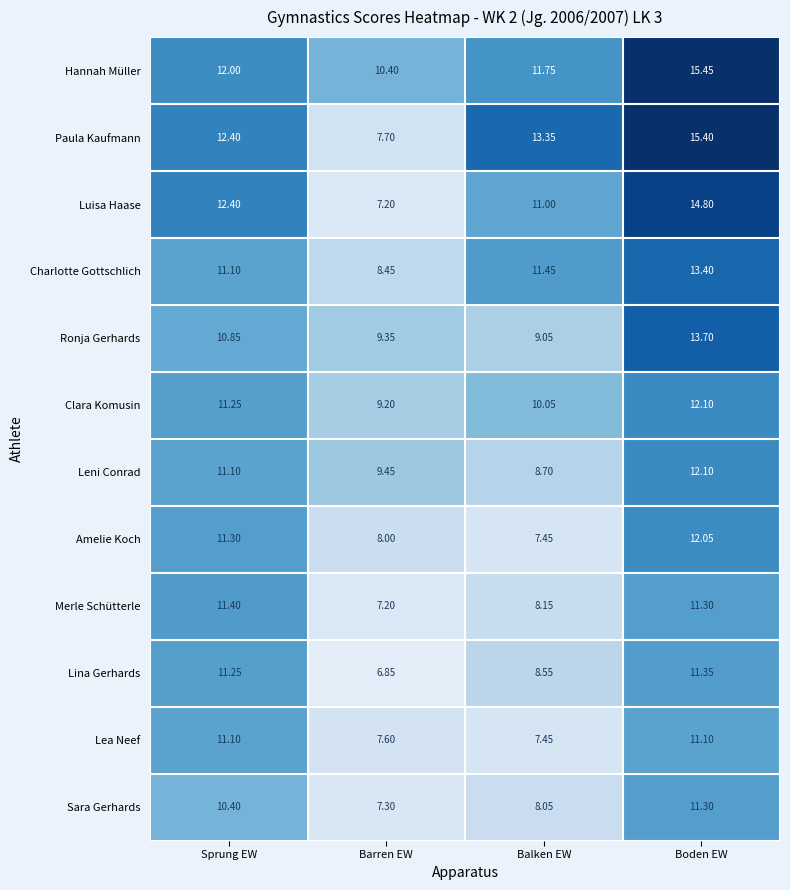

Which label corresponds to the smallest value in the chart?

Barren EW